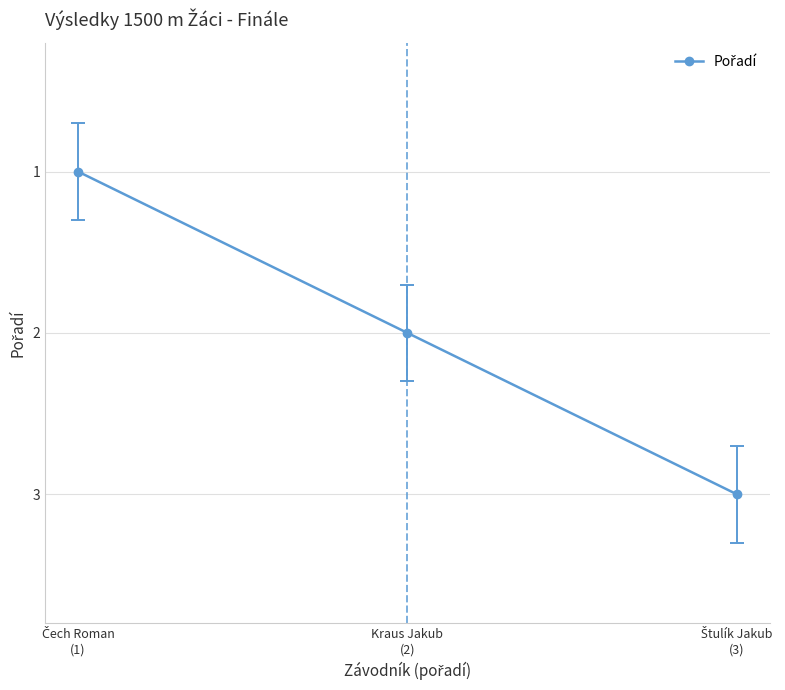

How many categories are shown in the chart?

3